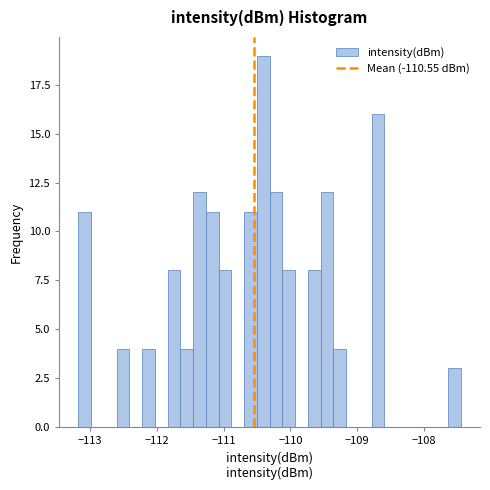

Read against the x-axis, roughly where is the centre of the tallest bar?

-110.4